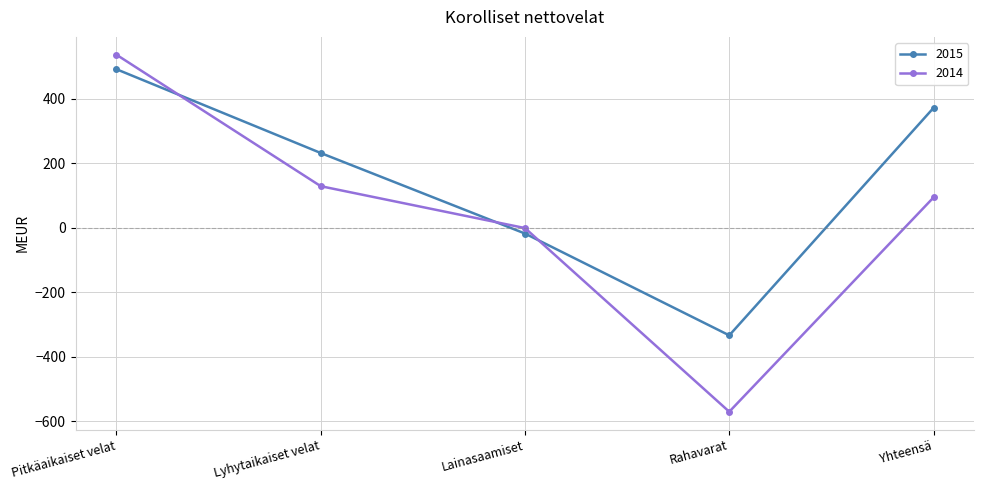

What is the label of the 2nd point from the right?

Rahavarat